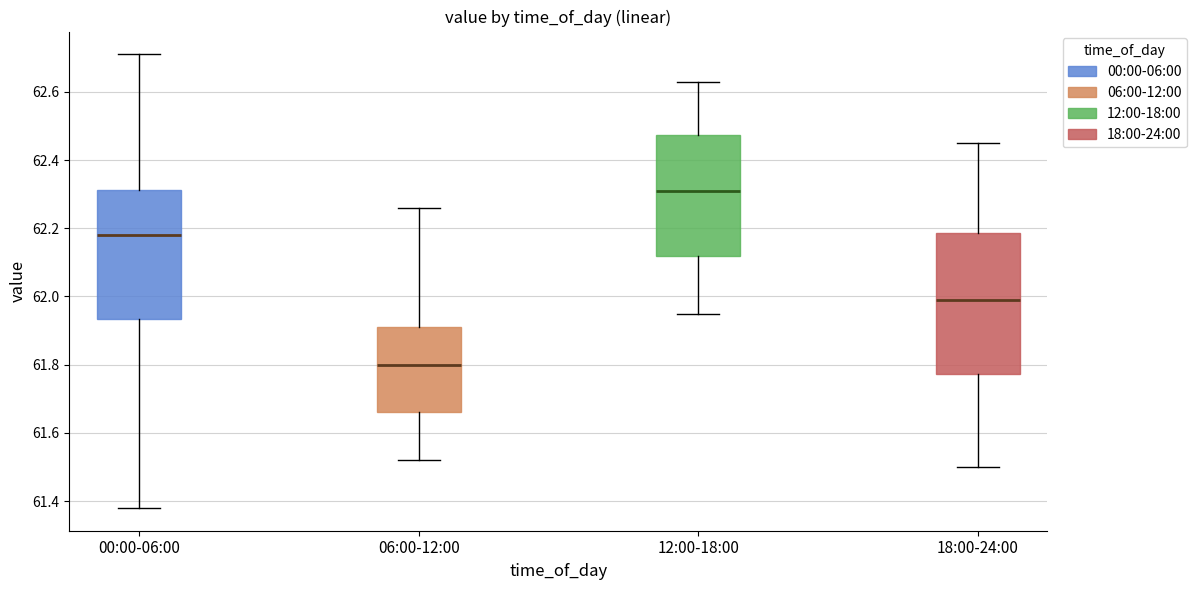

Reading left to right, read every box against the y-axis: the position of its median line, the range the box covers, and the ends of its whiskers. The values are not printed on the chart, so give them approximately, as read against the axis.

00:00-06:00: median 62.18, box 61.94 to 62.32, whiskers 61.38 to 62.72
06:00-12:00: median 61.80, box 61.66 to 61.92, whiskers 61.52 to 62.26
12:00-18:00: median 62.32, box 62.12 to 62.48, whiskers 61.96 to 62.64
18:00-24:00: median 62.00, box 61.78 to 62.18, whiskers 61.50 to 62.46